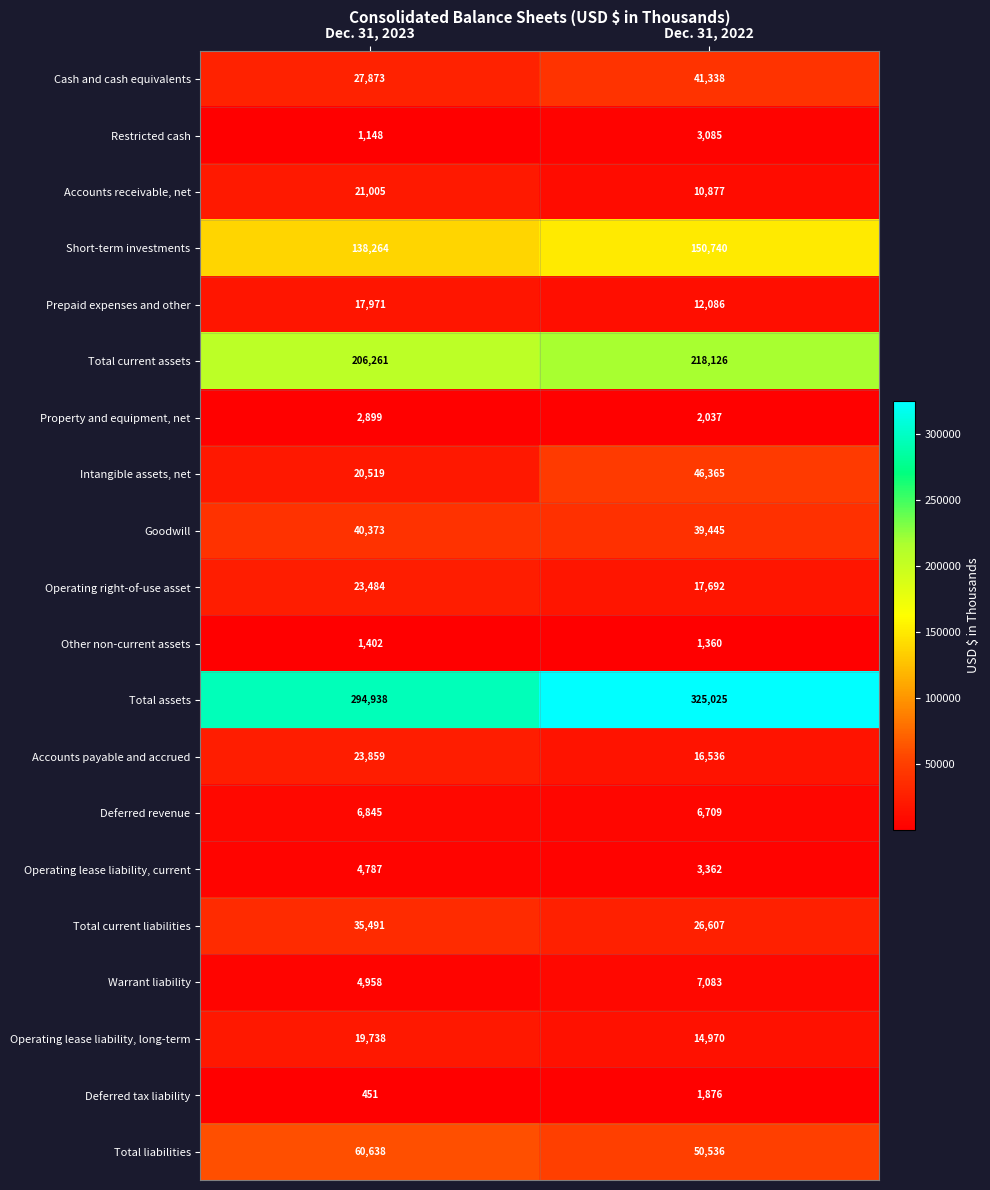

At which label is Cash and cash equivalents closest to 34605?

Dec. 31, 2023